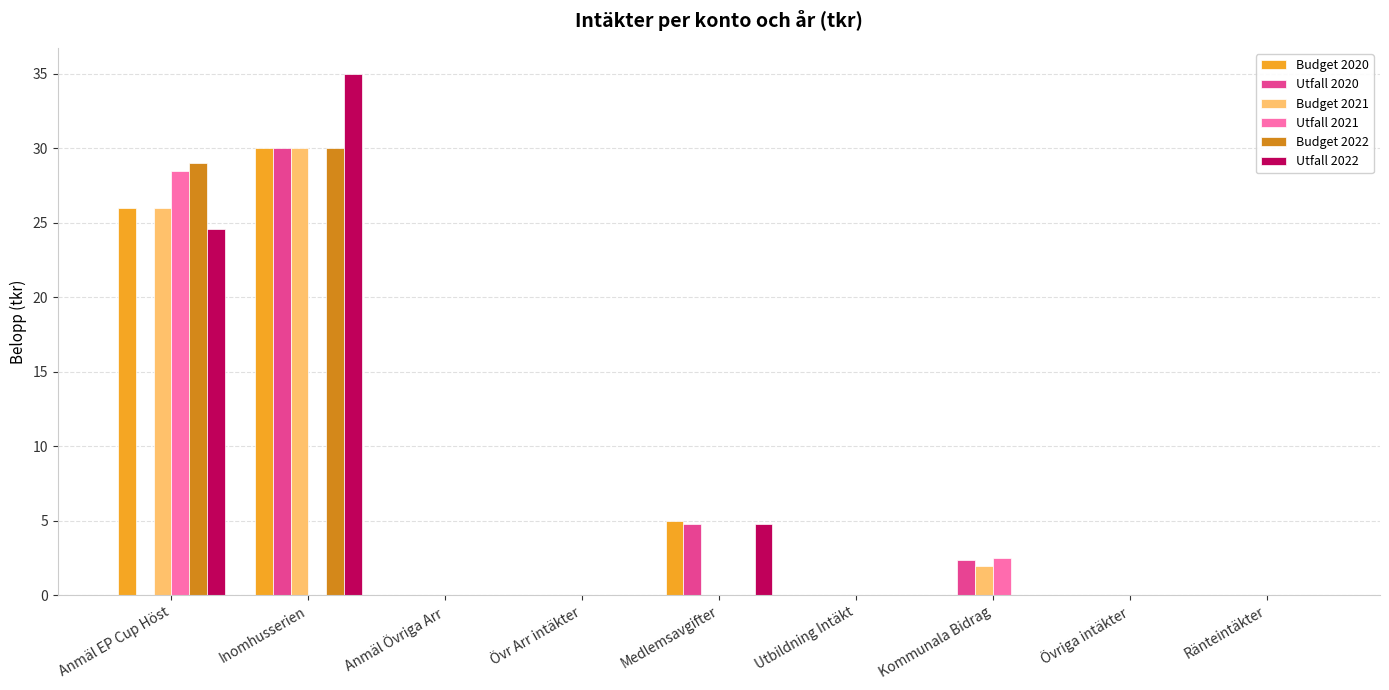

Which series has the largest total across all categories?

Utfall 2022